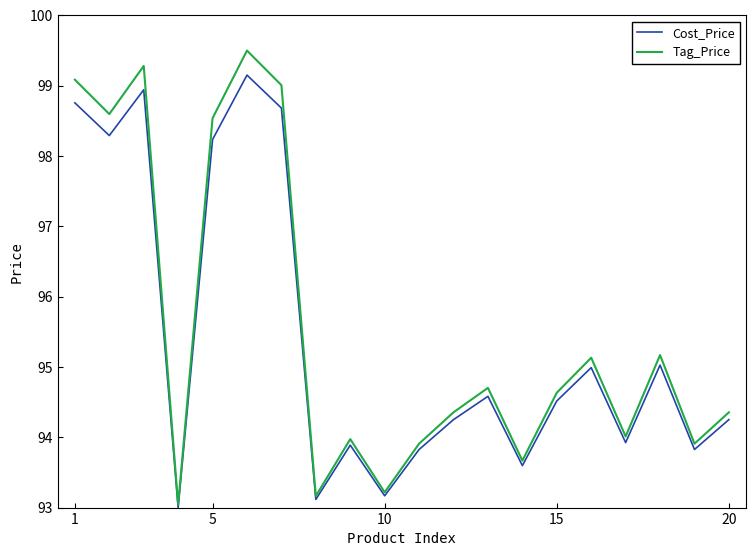

Which series has the widest spread of values?

Tag_Price